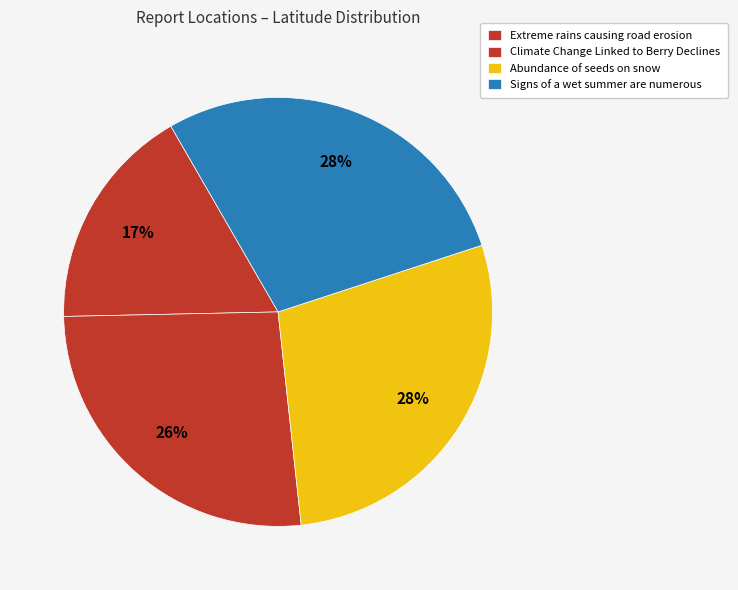

To the nearest percent, what is the average slice percentage?

25%